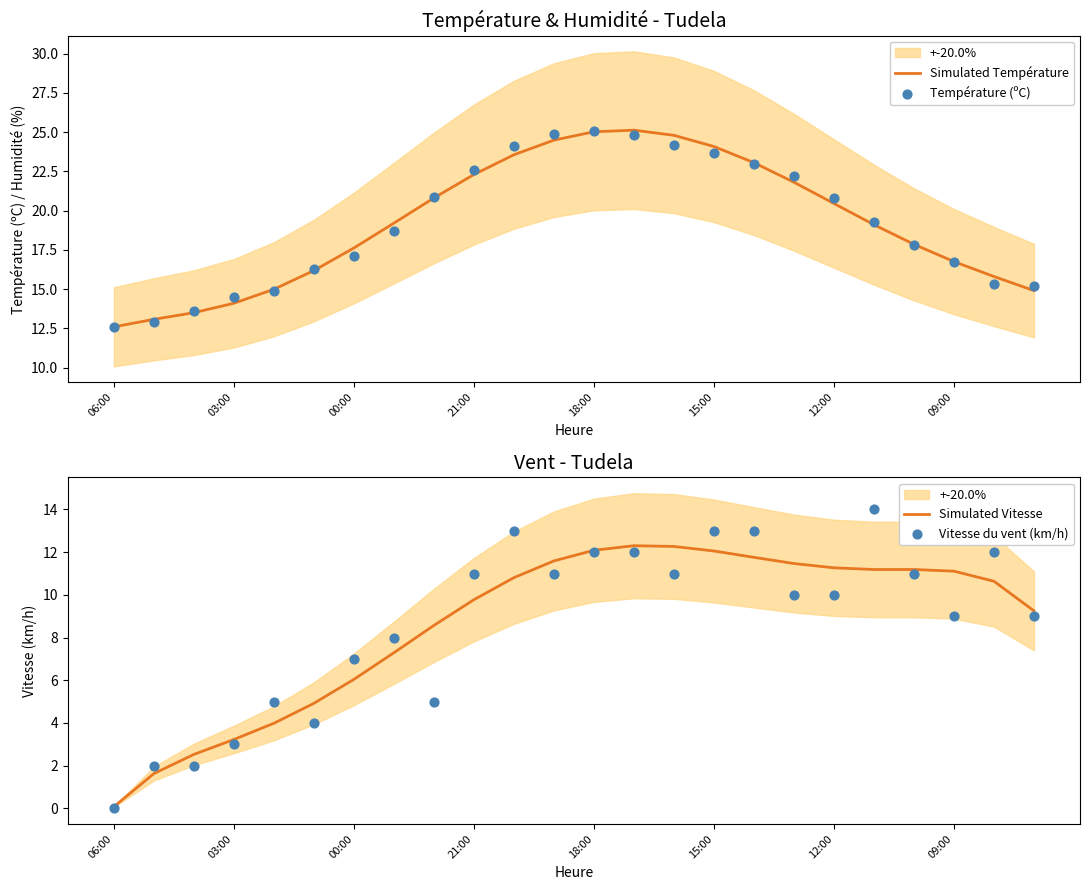

What are all the series names shown in the legend?

Simulated Température, Température (ºC), Simulated Vitesse, Vitesse du vent (km/h)